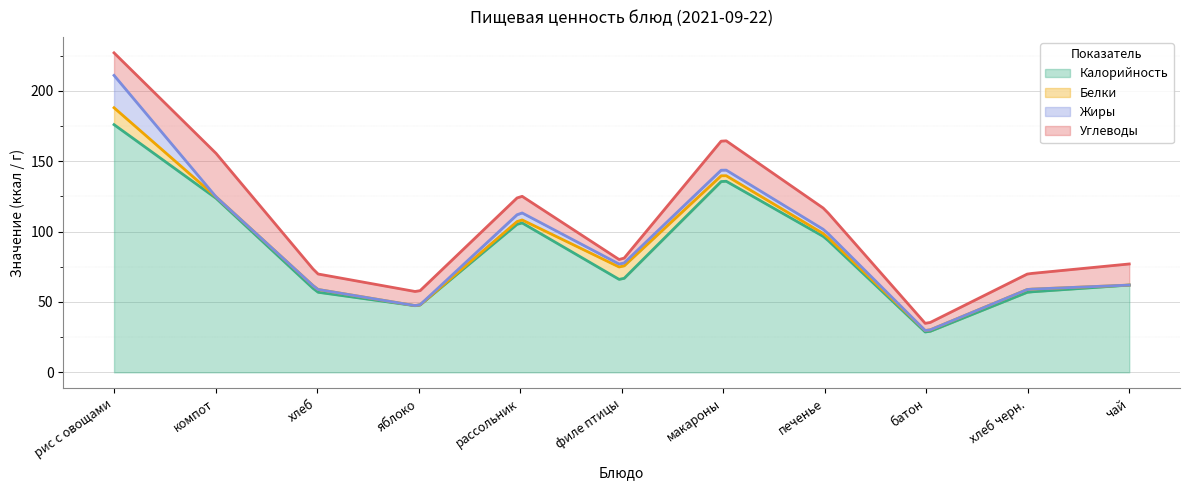

True or false: Жиры and Калорийность cross at least once.

False